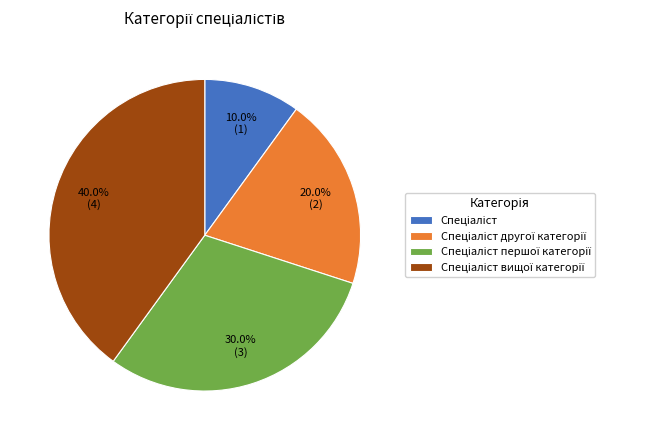

Does any single category account for the majority?

No